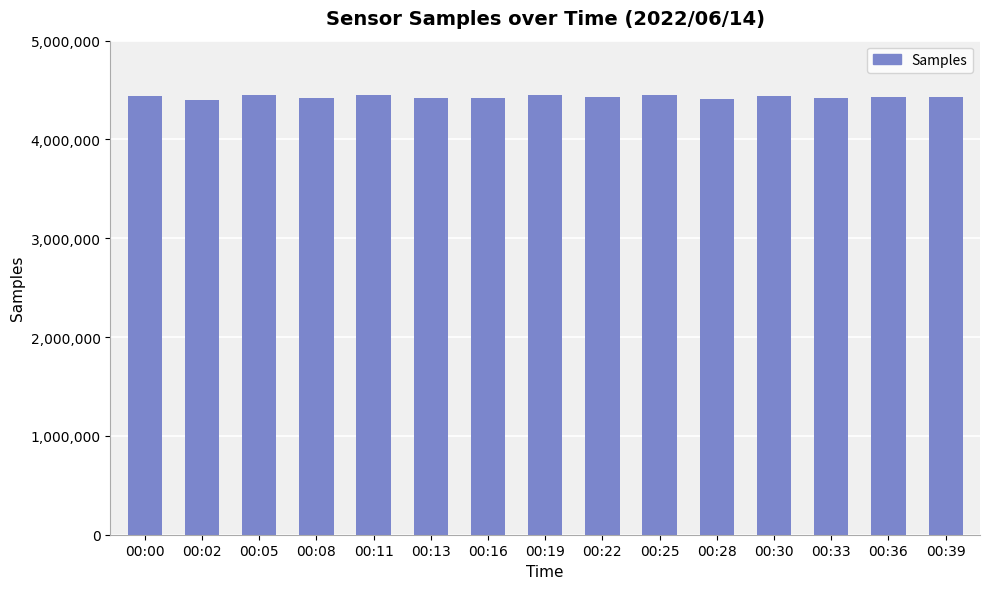

True or false: the data shows 6738071 at 00:16.

False